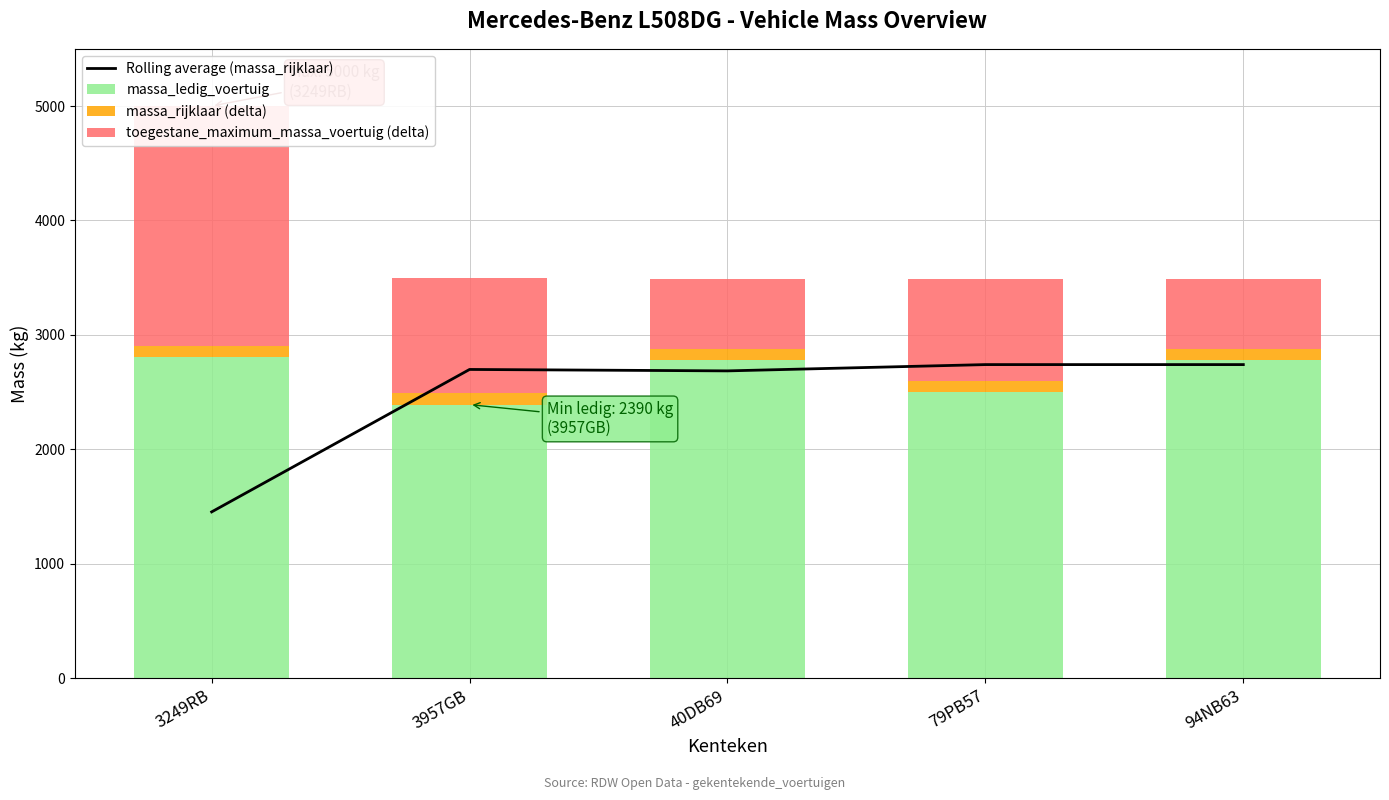

What is the label of the 4th bar from the left?

79PB57